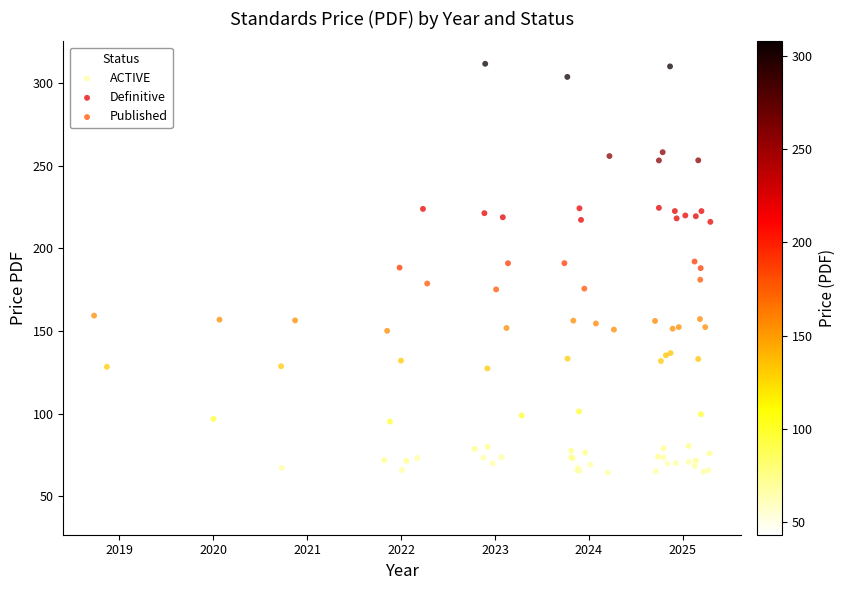

Which series has the widest spread of Y values?

Definitive